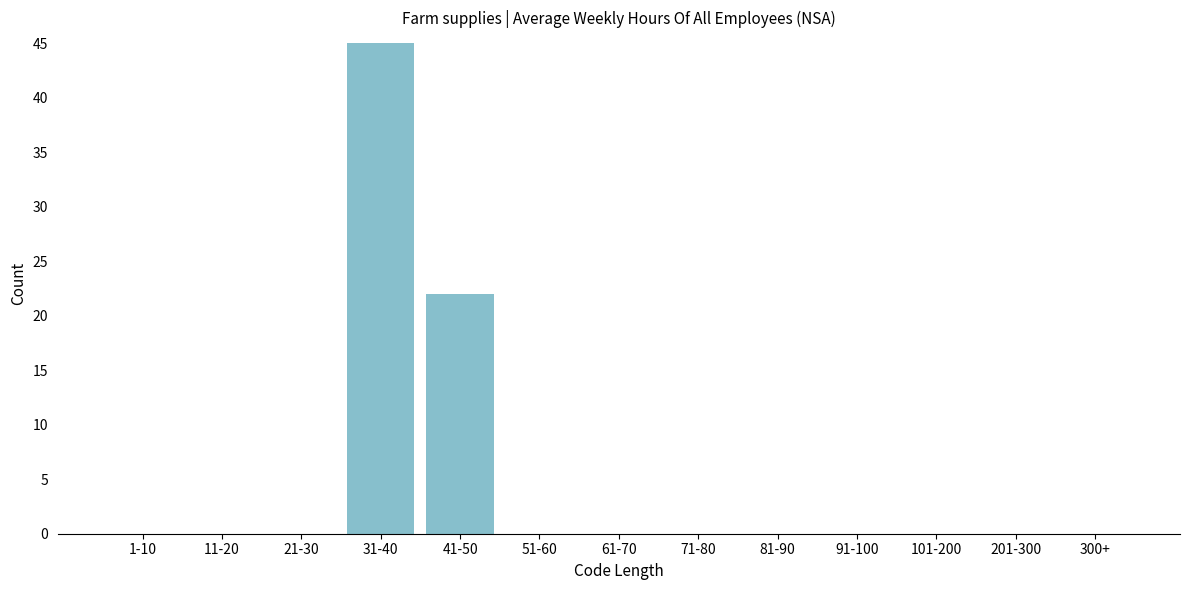

Reading left to right, list all the values displayed in this chart.

1-10=0	11-20=0	21-30=0	31-40=45	41-50=22	51-60=0	61-70=0	71-80=0	81-90=0	91-100=0	101-200=0	201-300=0	300+=0